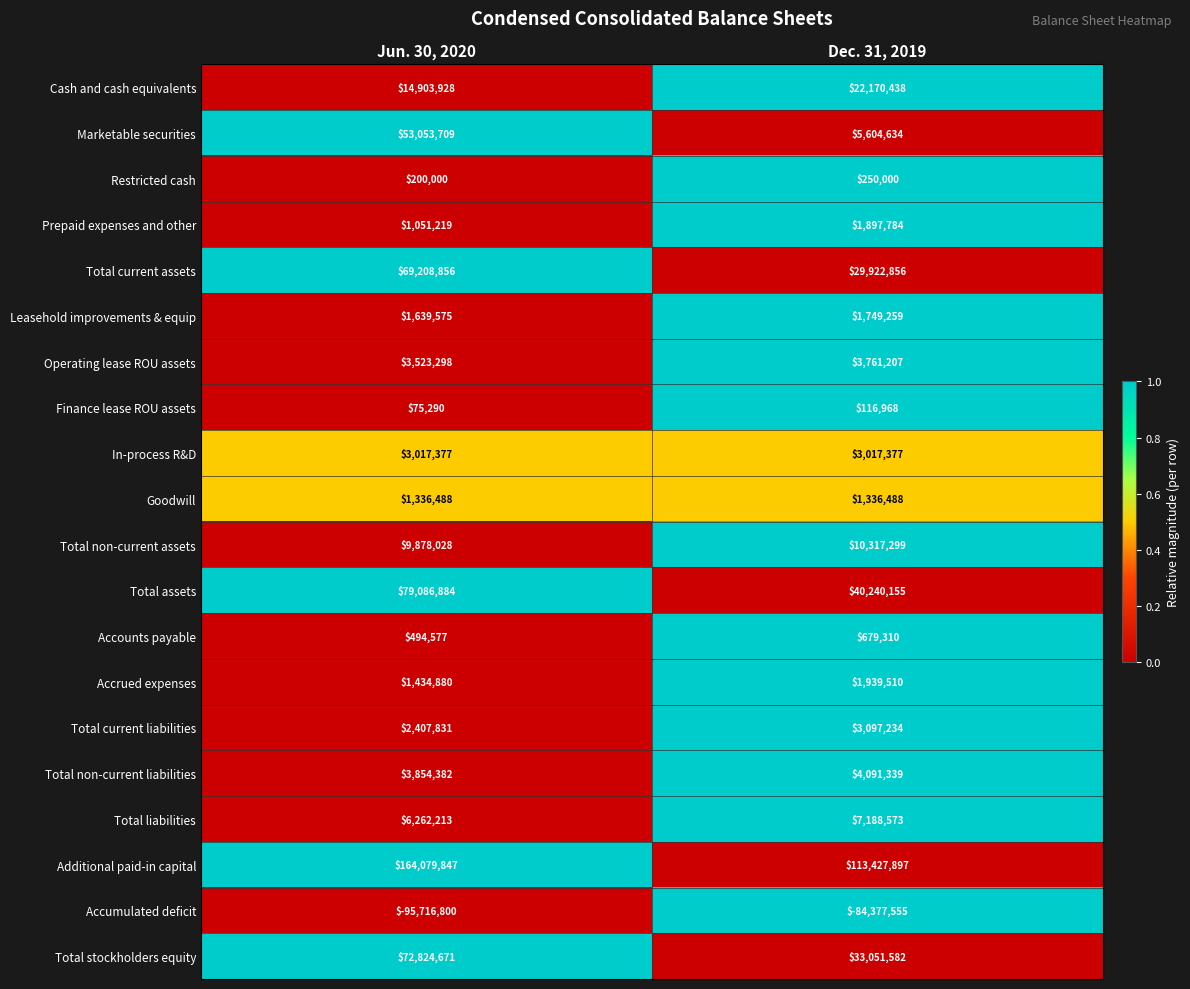

At which category does the chart reach its peak across all series?

Jun. 30, 2020